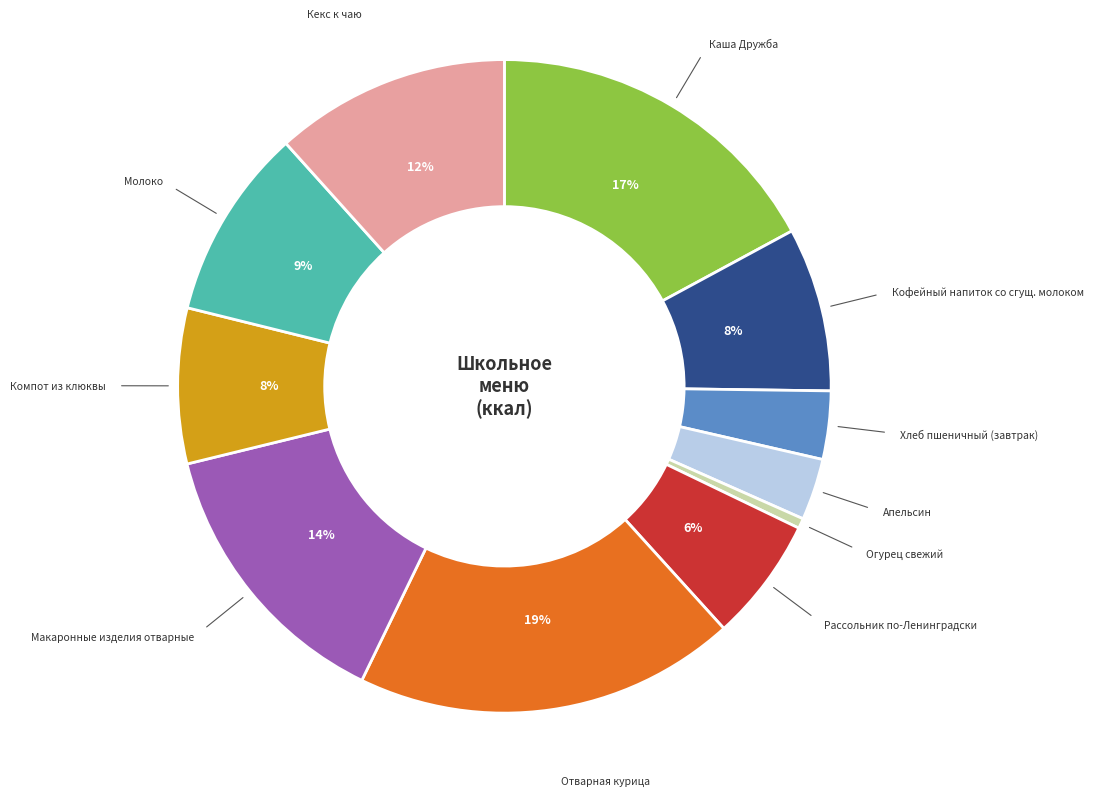

Does any single category account for the majority?

No